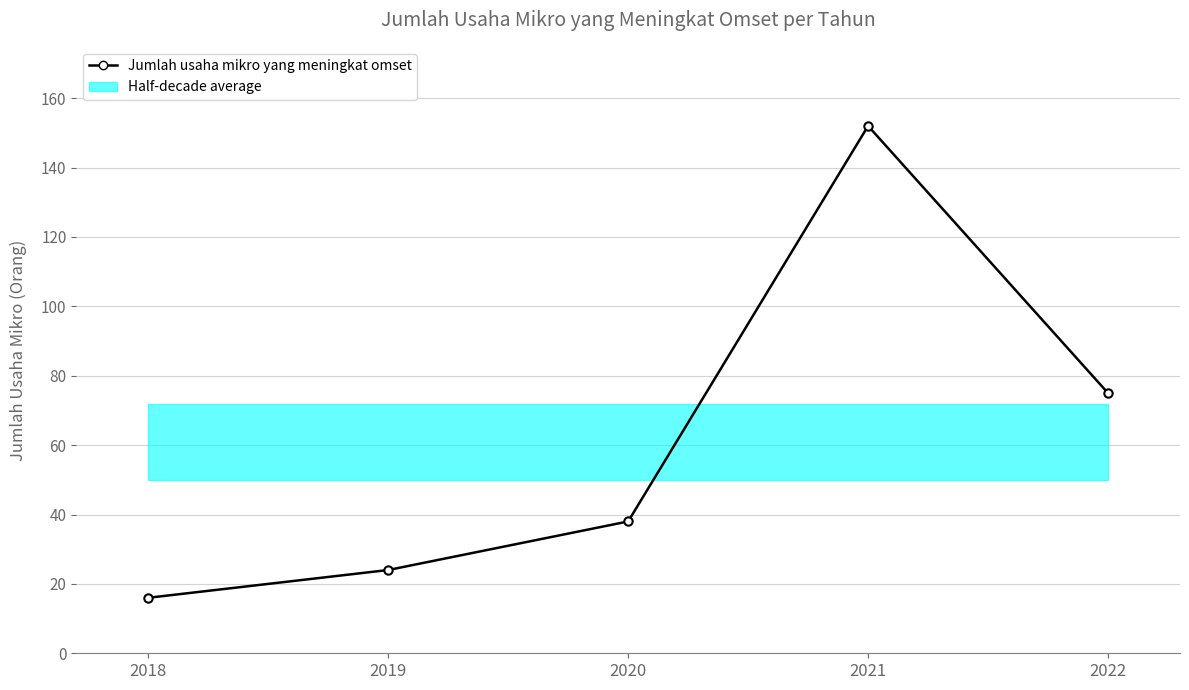

How many lines are shown in the chart?

1